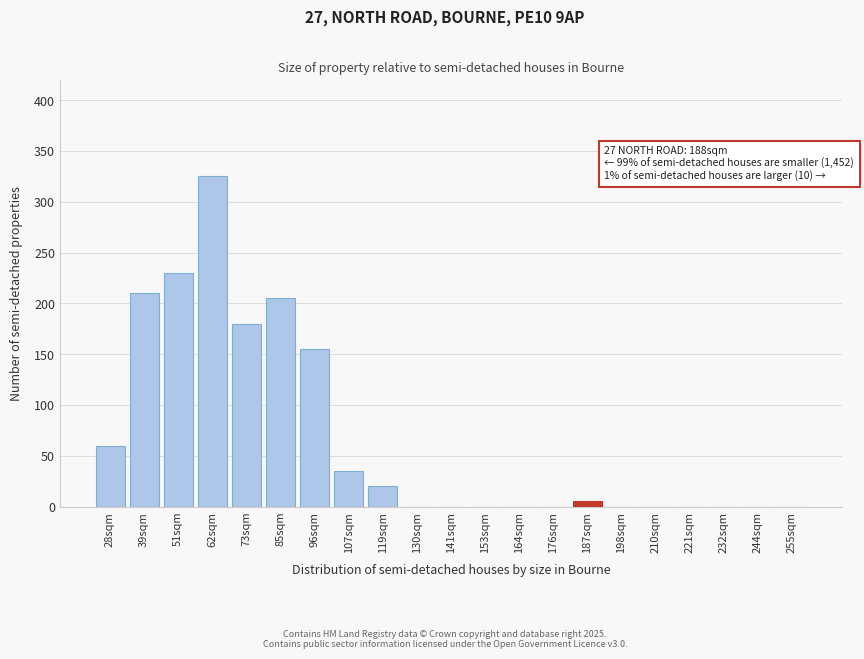

Reading right to left, what are all the values shown in this chart?

255sqm=0	244sqm=0	232sqm=0	221sqm=0	210sqm=0	198sqm=0	187sqm=5	176sqm=0	164sqm=0	153sqm=0	141sqm=0	130sqm=0	119sqm=20	107sqm=35	96sqm=155	85sqm=205	73sqm=180	62sqm=325	51sqm=230	39sqm=210	28sqm=60